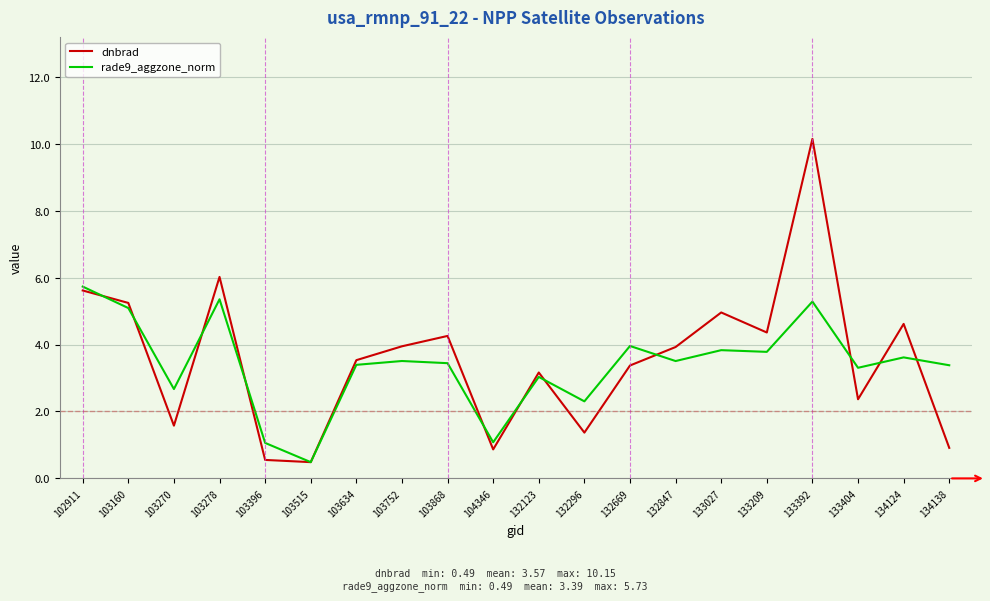

What are all the series names shown in the legend?

dnbrad, rade9_aggzone_norm